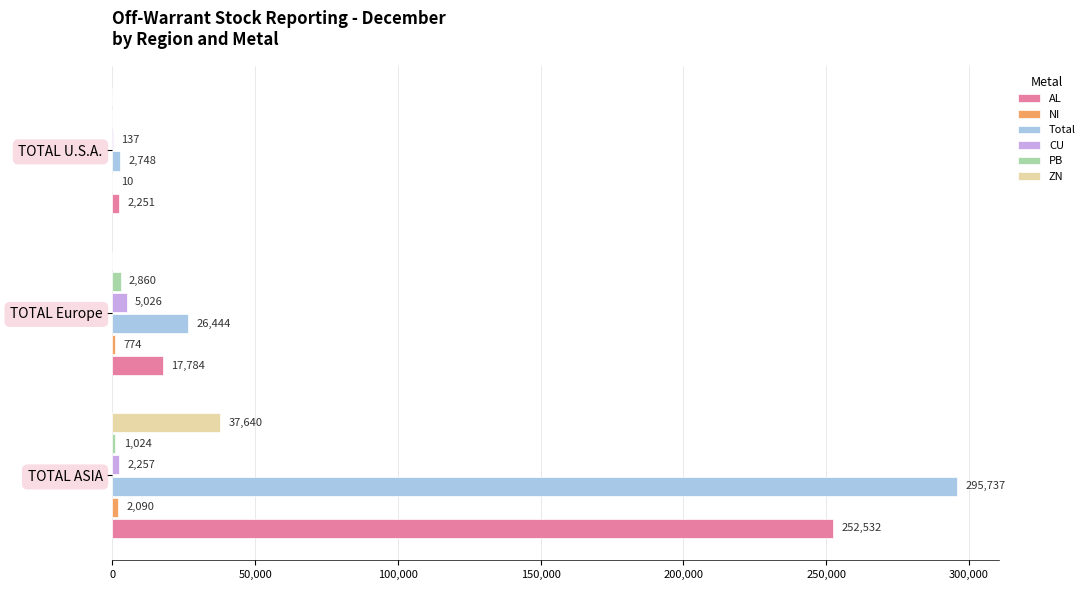

At which label does AL reach its peak?

TOTAL ASIA